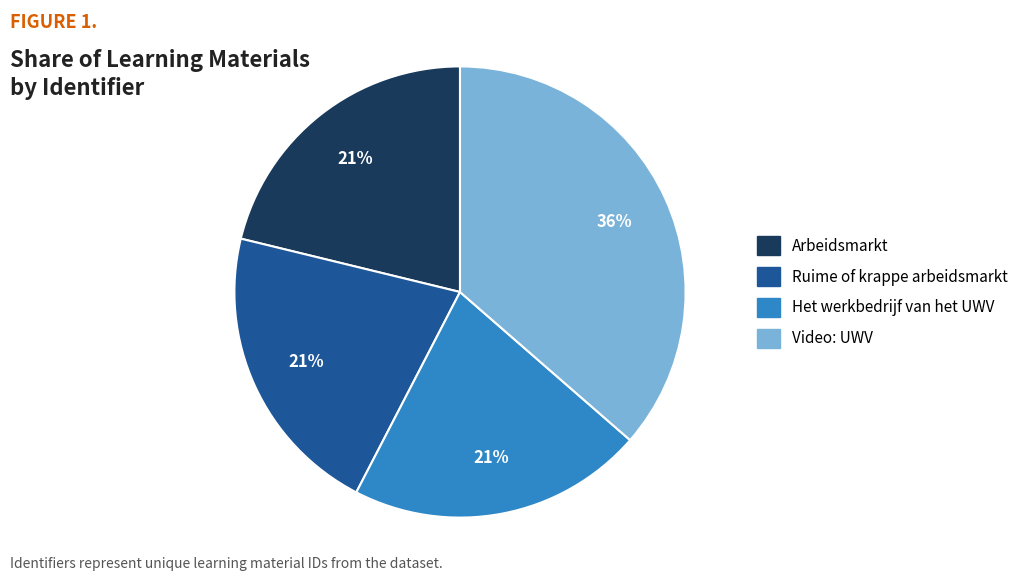

To the nearest percent, what is the combined percentage of Arbeidsmarkt and Het werkbedrijf van het UWV?

42%